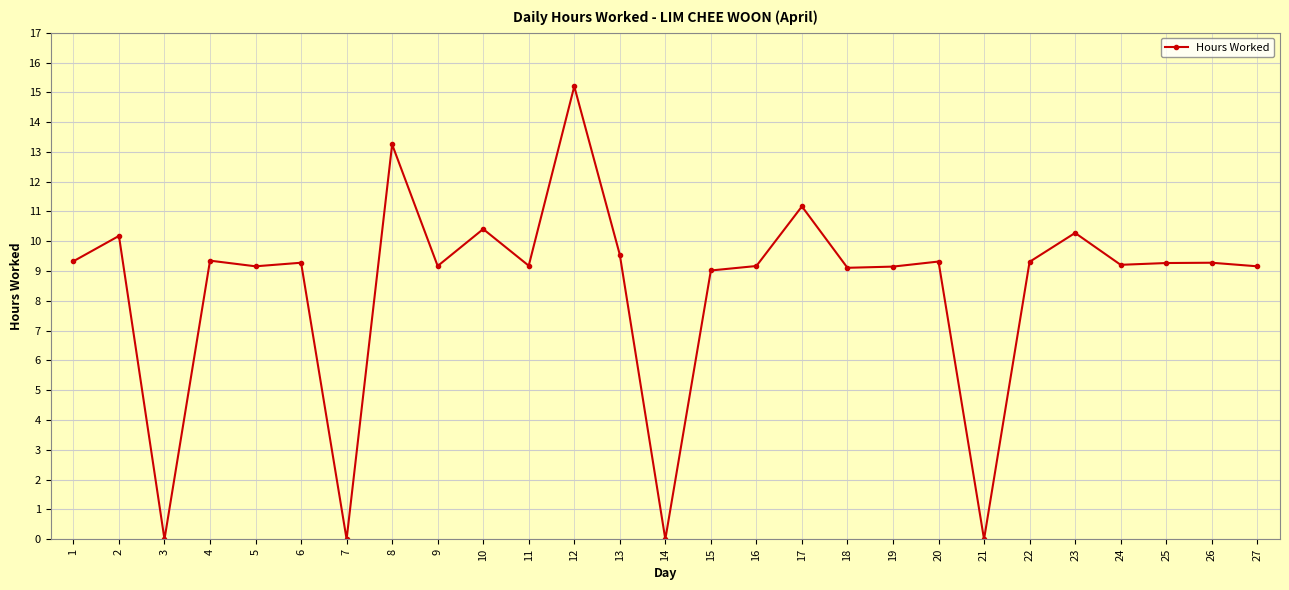

Approximately how many times larger is the value at 12 compared to 6?

1.6